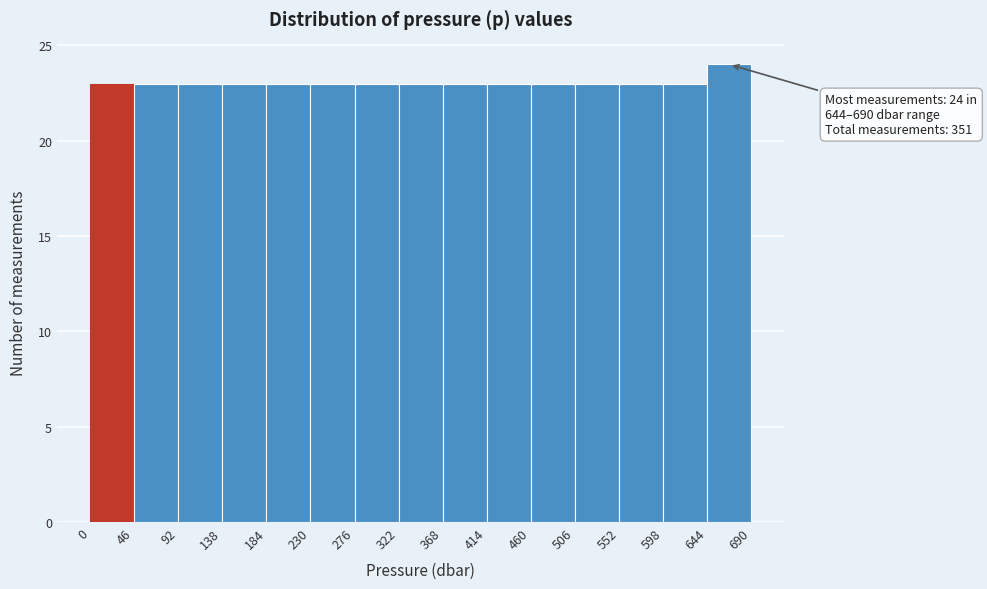

Over which range of the x-axis is the bar tallest?

644 to 690